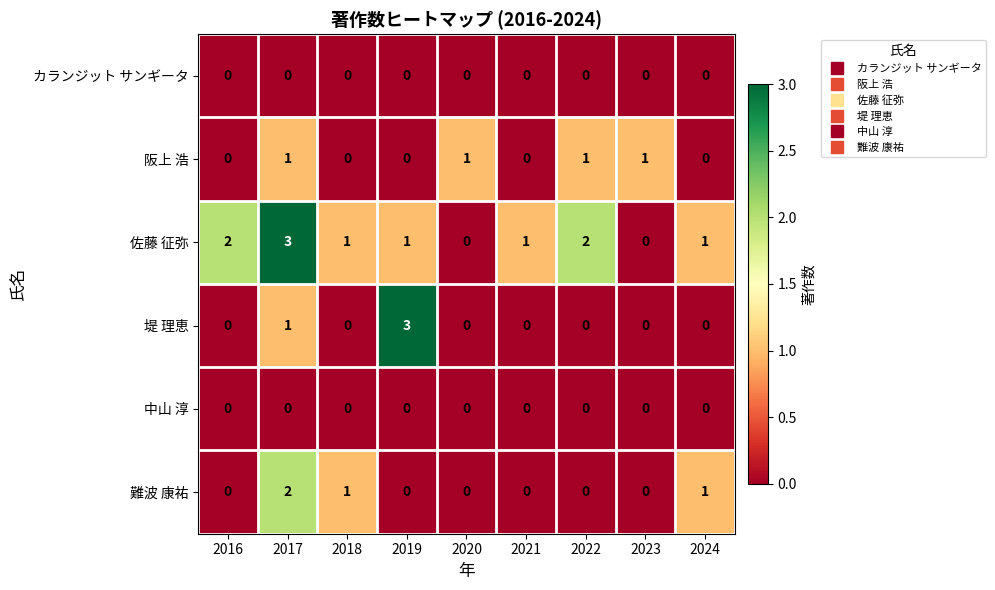

Where is 堤 理恵 nearest to the value 1?

2017